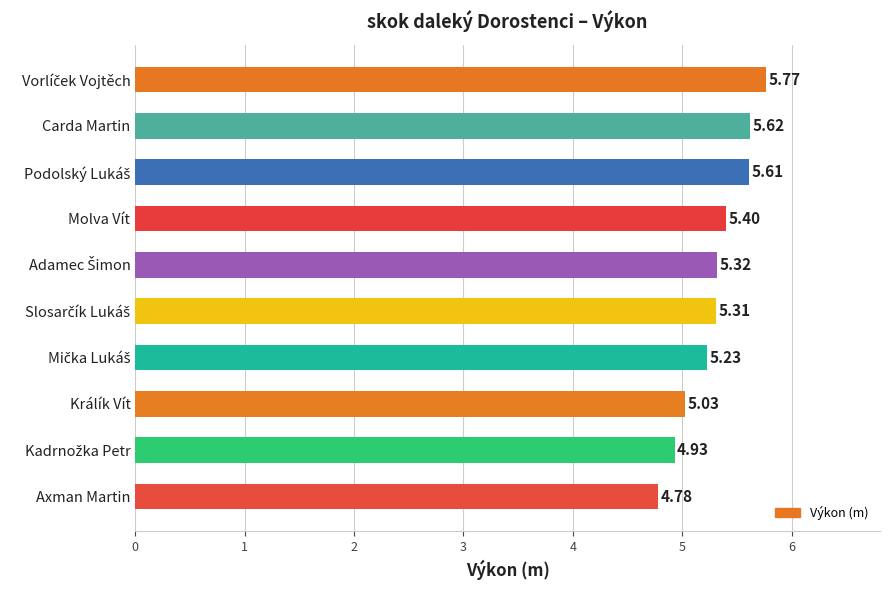

At which category does the chart reach its minimum across all series?

Axman Martin